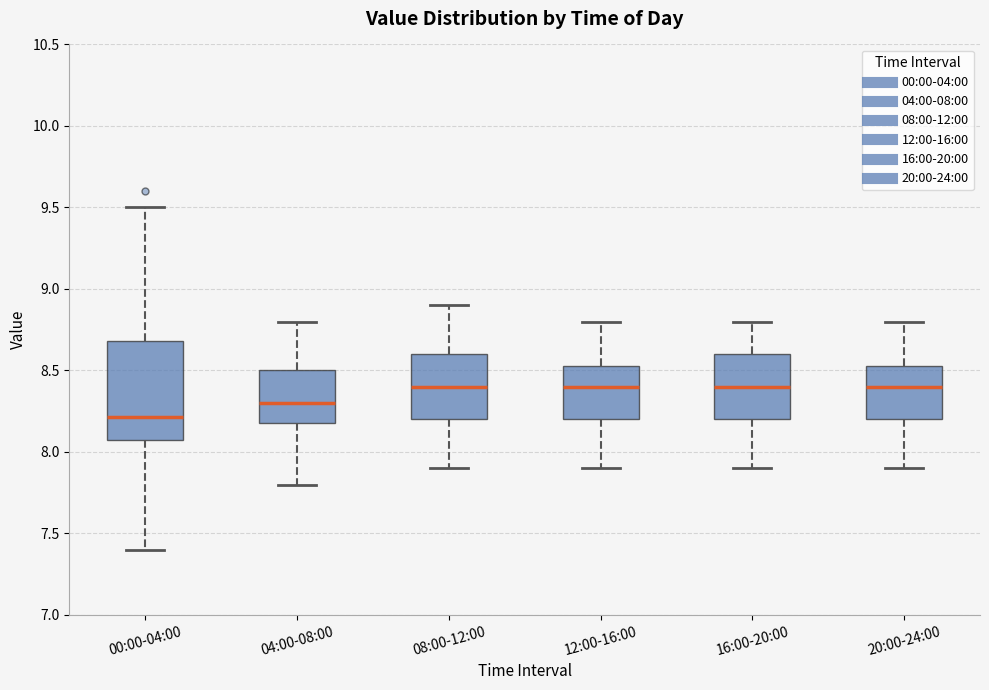

Where is the lower edge of the box for 00:00-04:00 on the y-axis? The values are not printed on the chart, so give them approximately, as read against the axis.

8.10